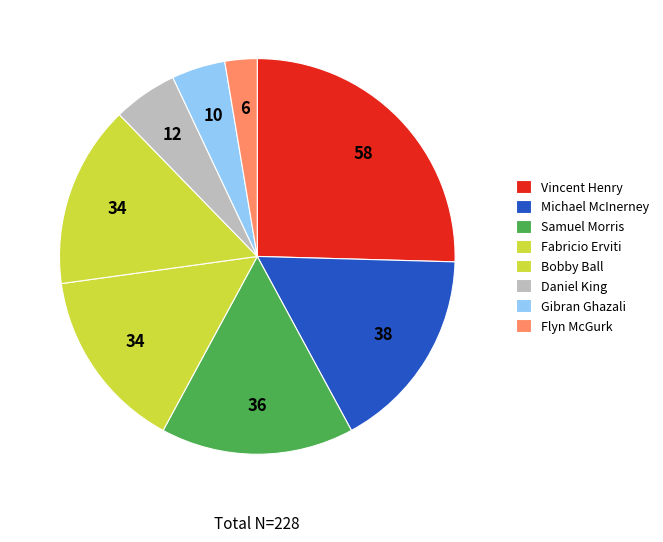

How many segments does this pie chart have?

8